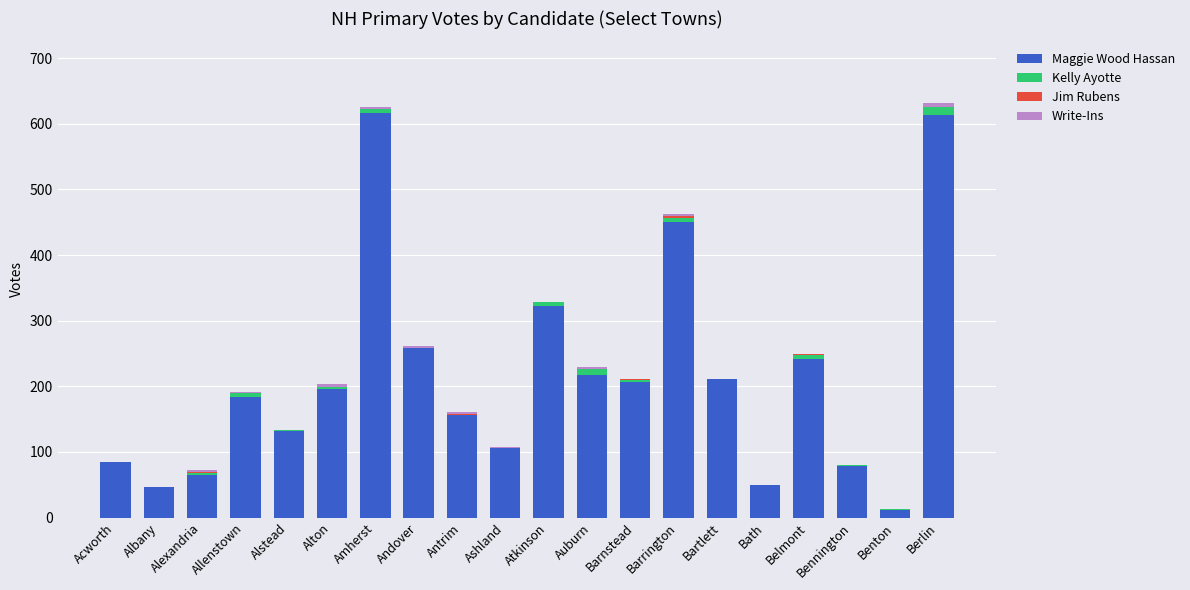

Is it true that Maggie Wood Hassan equals 617 at Amherst?

True